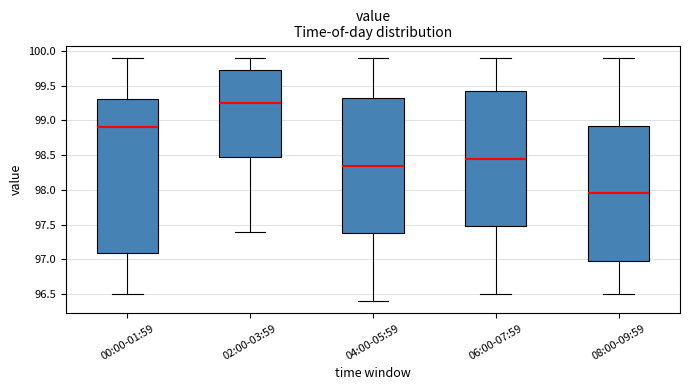

Reading left to right, transcribe this box plot: for each box, give where its median line is, the range the box spans, and where its two whiskers end, as read against the y-axis. The values are not printed on the chart, so give them approximately, as read against the axis.

00:00-01:59: median 98.90, box 97.10 to 99.30, whiskers 96.50 to 99.90
02:00-03:59: median 99.25, box 98.50 to 99.75, whiskers 97.40 to 99.90
04:00-05:59: median 98.35, box 97.40 to 99.35, whiskers 96.40 to 99.90
06:00-07:59: median 98.45, box 97.50 to 99.45, whiskers 96.50 to 99.90
08:00-09:59: median 97.95, box 97.00 to 98.95, whiskers 96.50 to 99.90